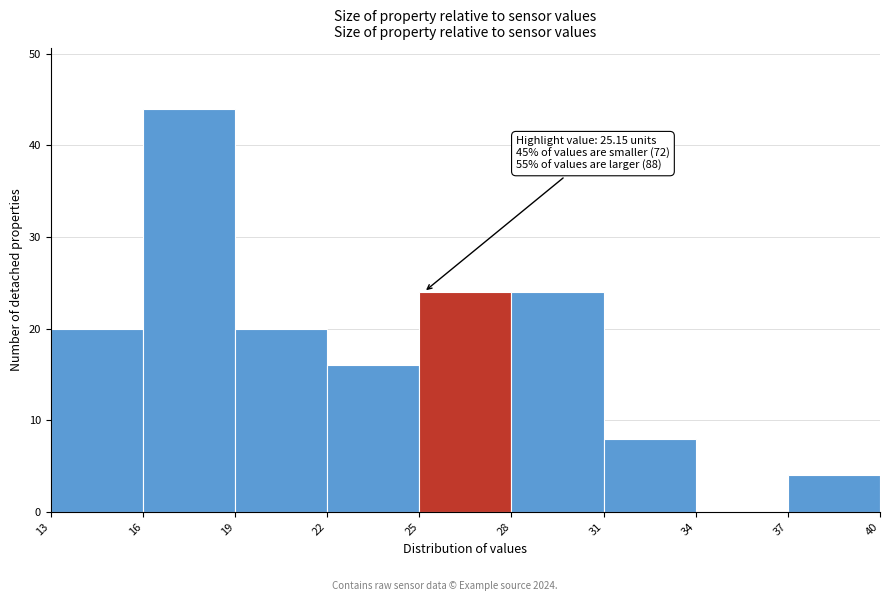

Which range on the x-axis has the tallest bar?

16 to 19